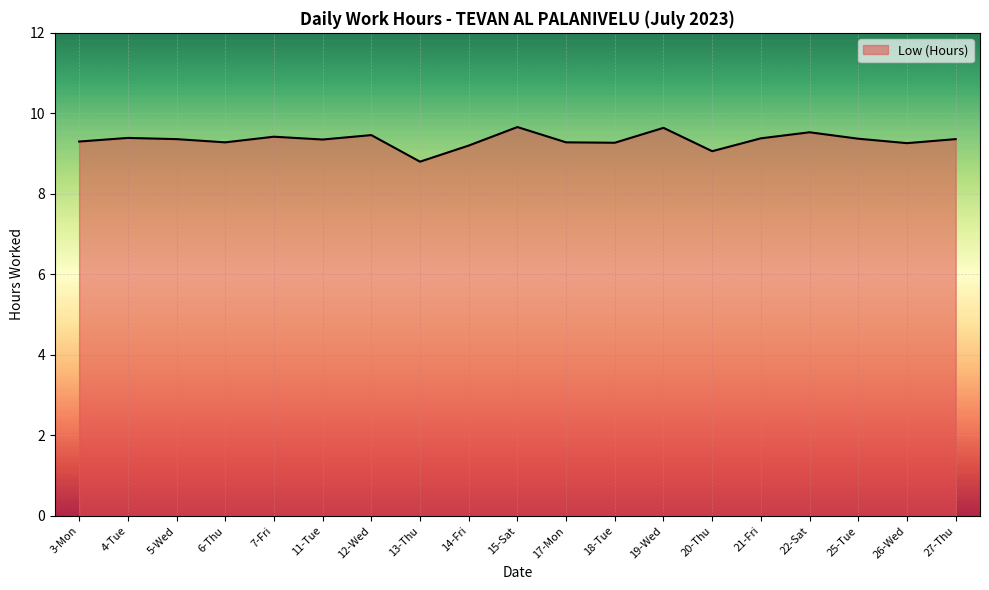

What is the minimum value shown in the chart?

8.8